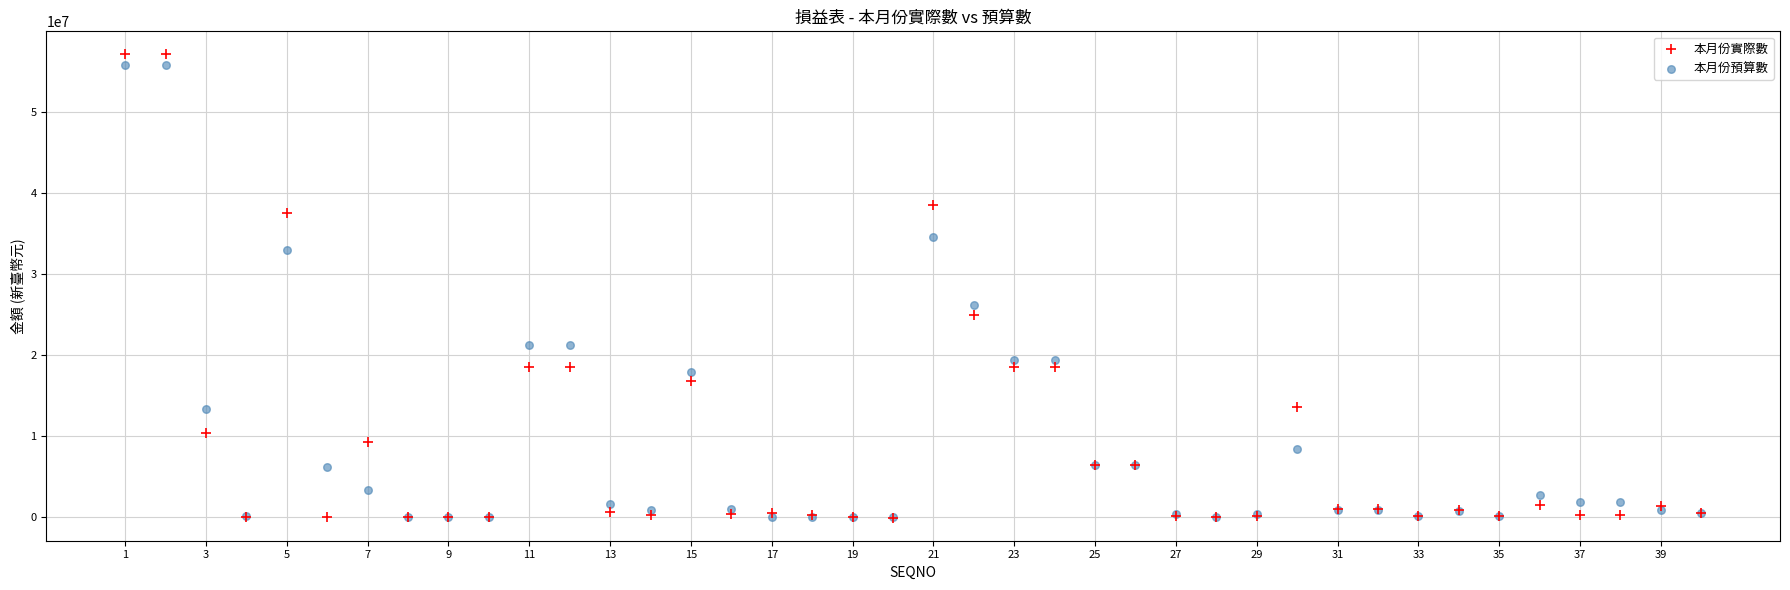

What are all the series names shown in the legend?

本月份實際數, 本月份預算數